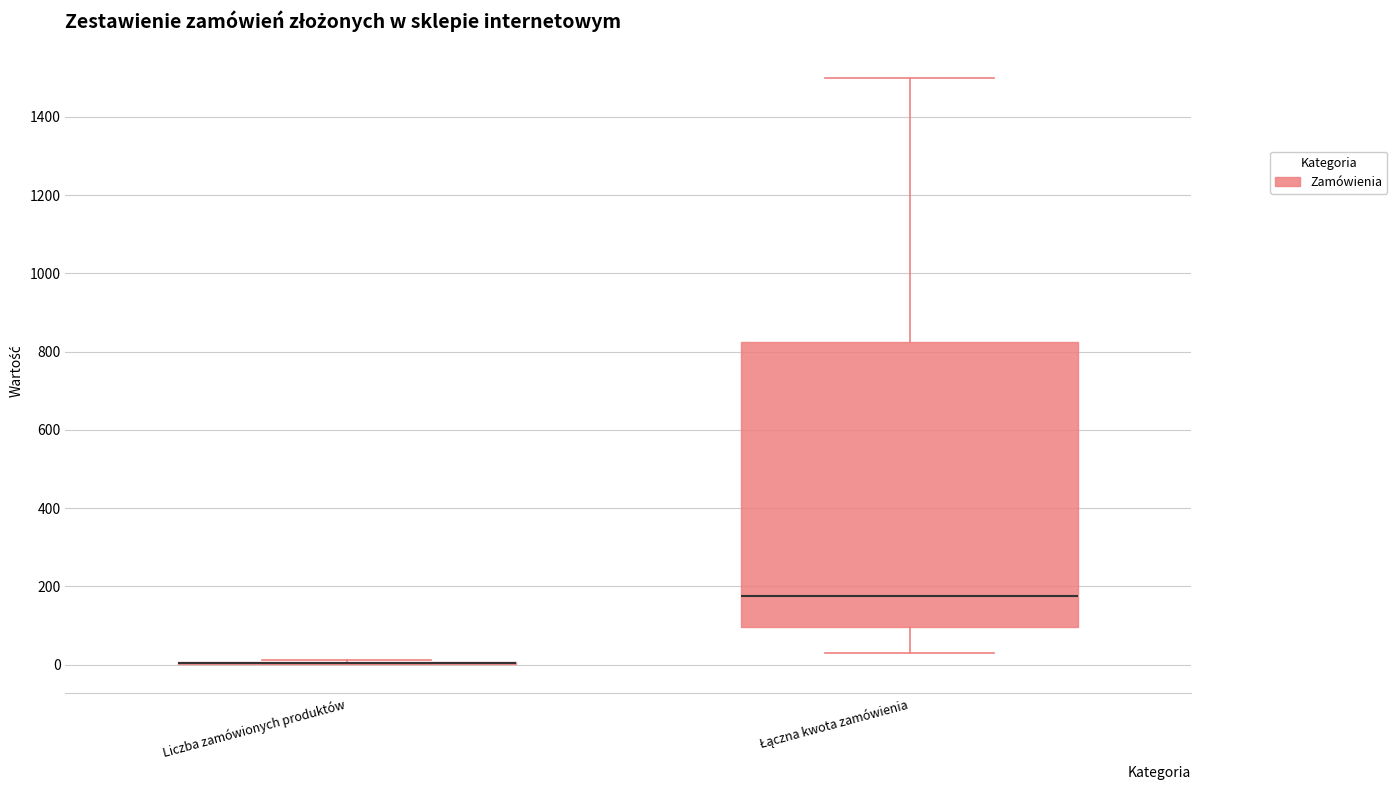

Where does the median line of the box for Łączna kwota zamówienia sit on the y-axis? The values are not printed on the chart, so give them approximately, as read against the axis.

180